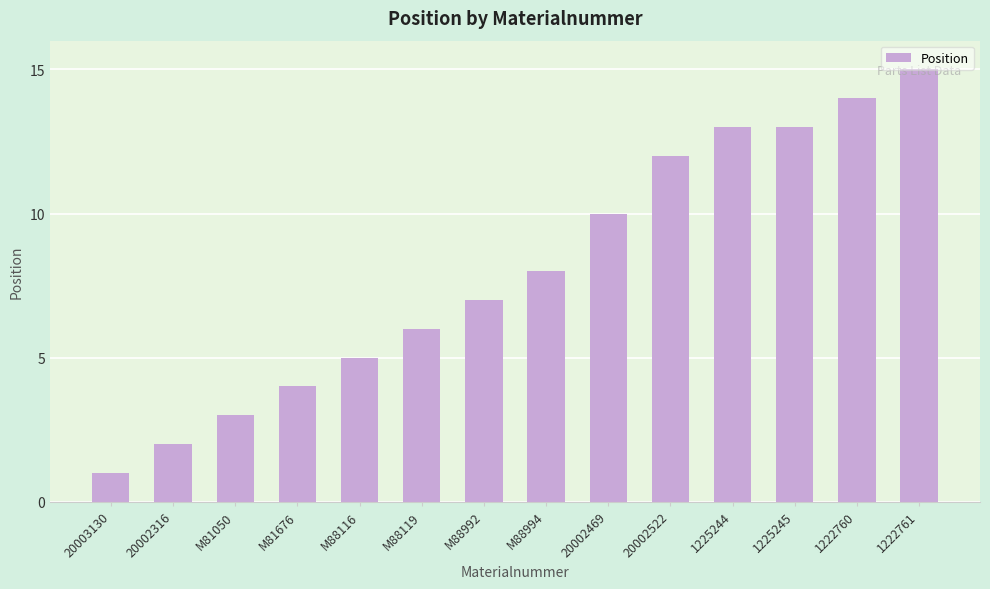

Which category has the lowest value across all series?

20003130